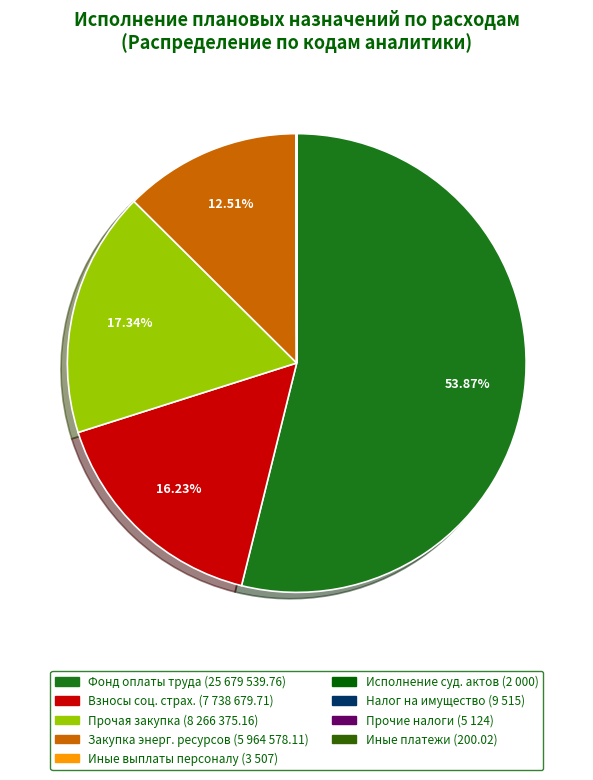

Is there any slice that represents more than half of the pie?

Yes